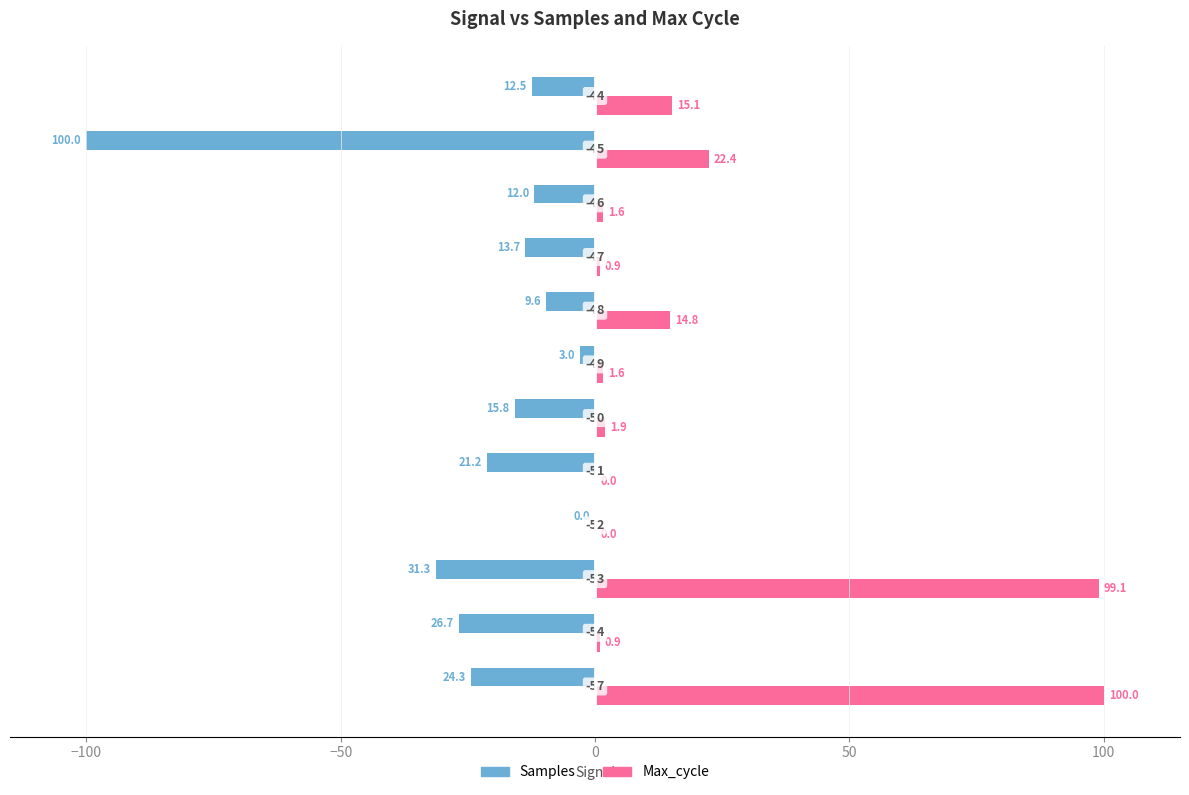

What are all the series names shown in the legend?

Samples, Max_cycle